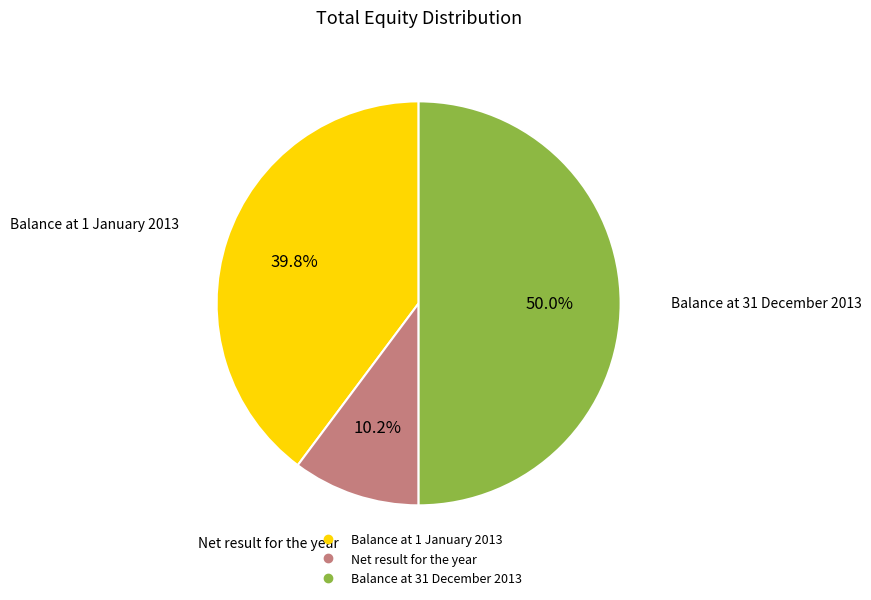

How many segments does this pie chart have?

3